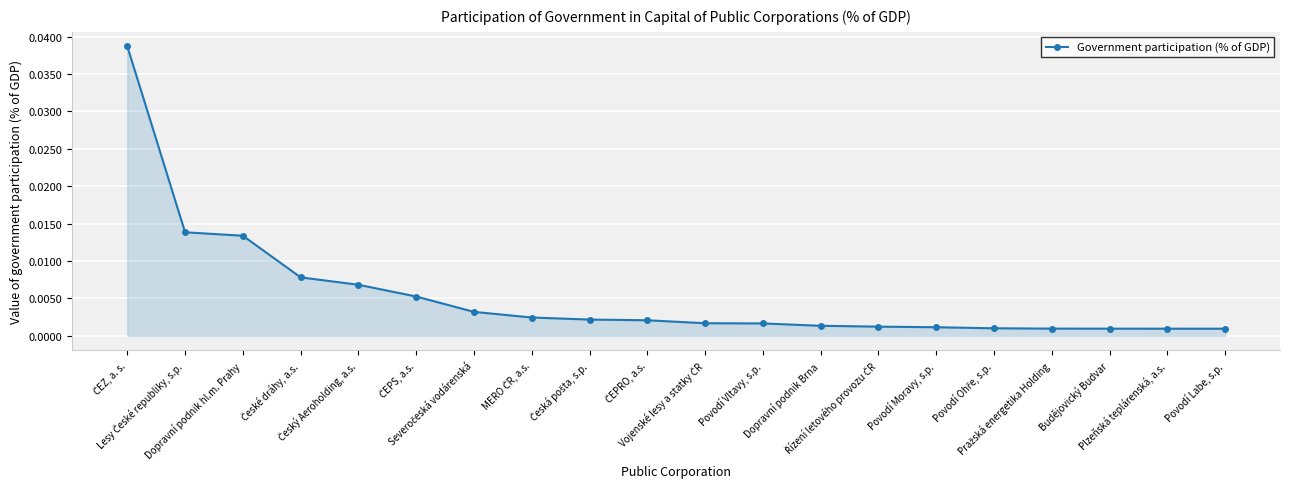

Count the number of data series in this chart.

1